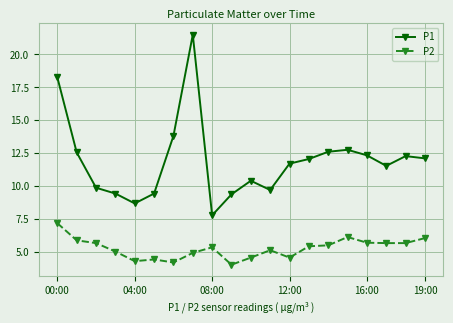

True or false: P1 and P2 cross at least once.

False